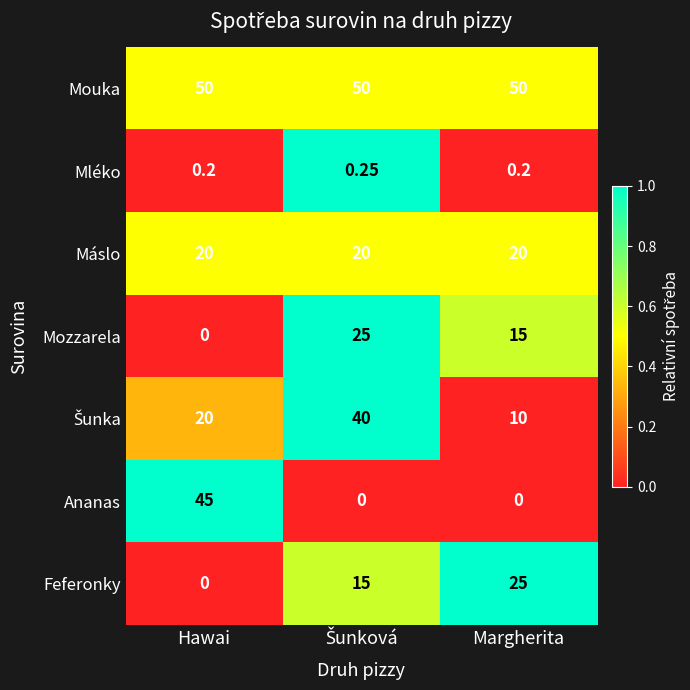

Which category has the highest value in the Ananas series?

Hawai